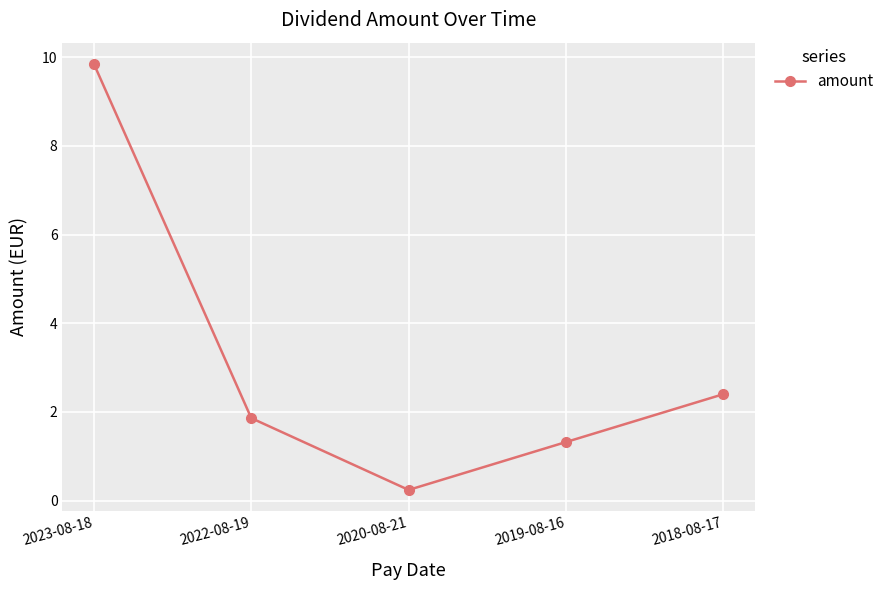

What is the change in value from 2022-08-19 to 2020-08-21?

-1.6